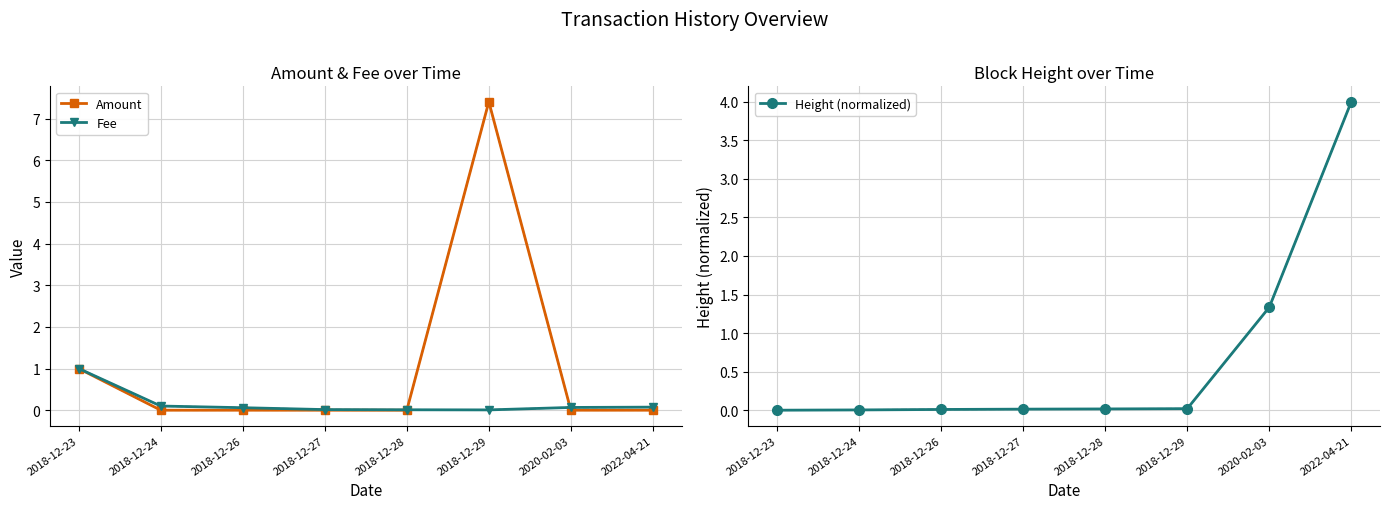

Between which two adjacent categories do Amount and Fee first intersect?

2018-12-28 and 2018-12-29